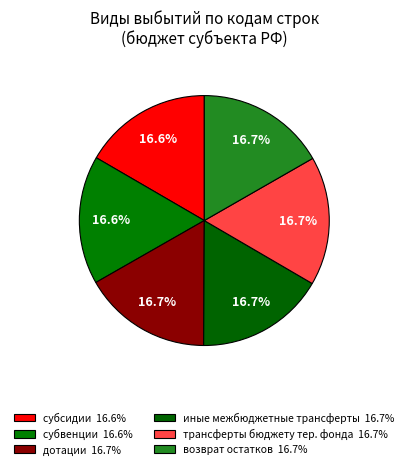

What is the largest slice in the pie chart?

возврат неиспользованных остатков